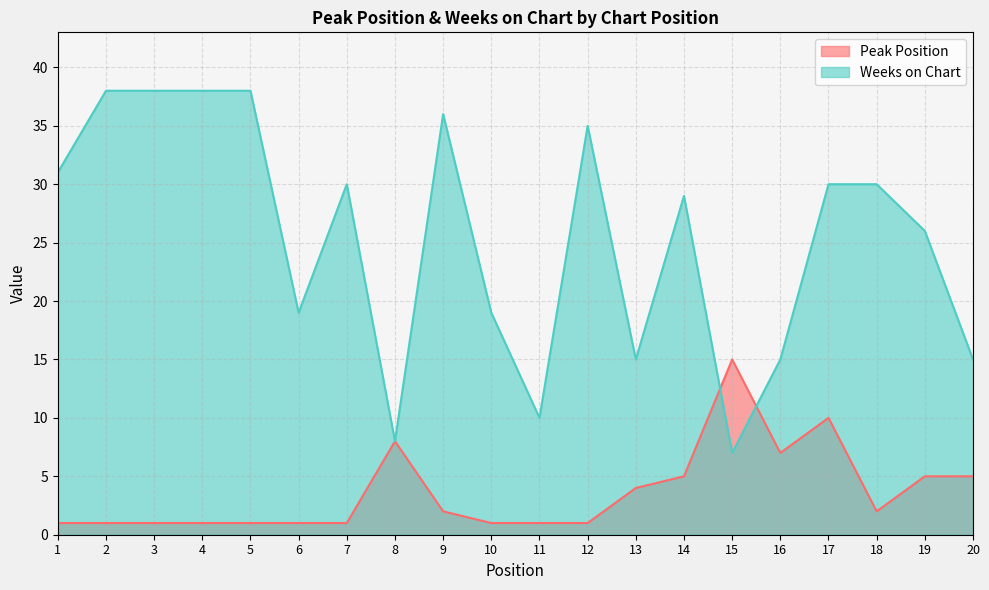

At which label does Weeks on Chart reach its peak?

2